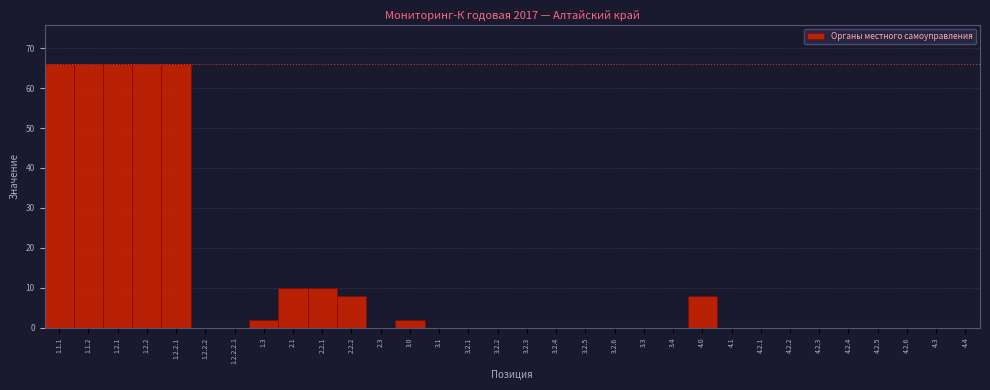

What is the sum of the values at 3.2.1 and 4.0?

8